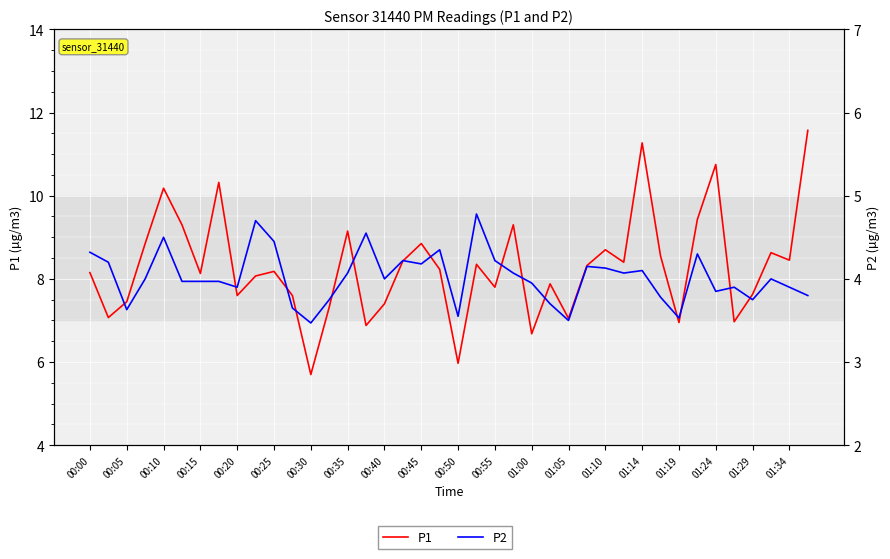

In P2, how many points are higher than both neighbors (excluding endpoints)?

11